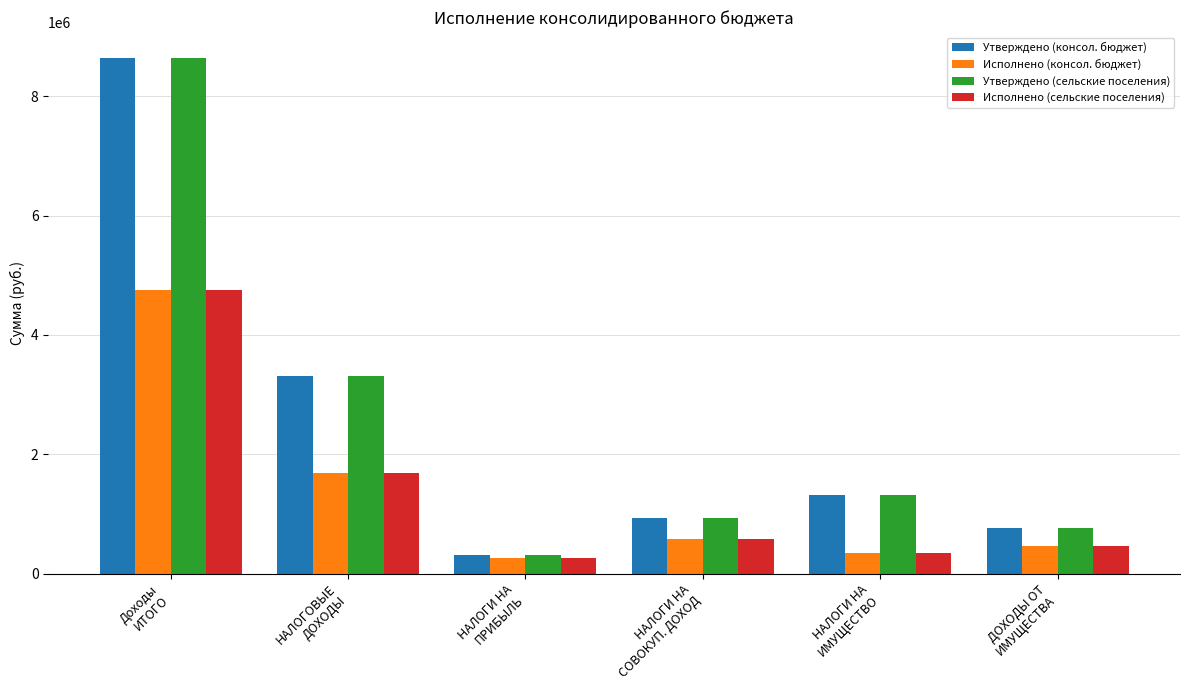

At which category is the sum across all series the highest?

Доходы
ИТОГО